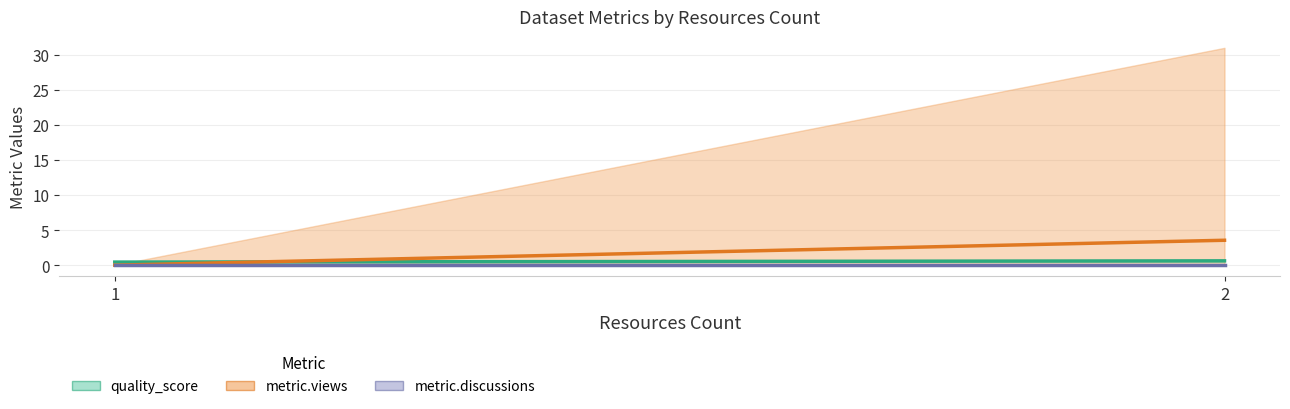

Count the number of categories in the chart.

2